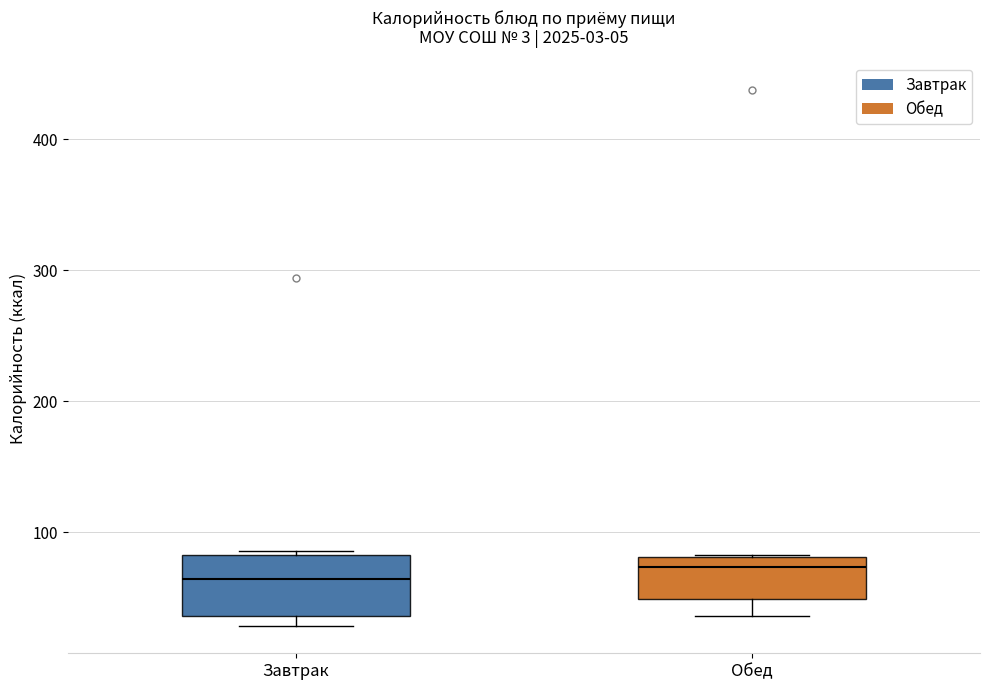

Which box is the tallest, from its lower edge to its upper edge?

Завтрак